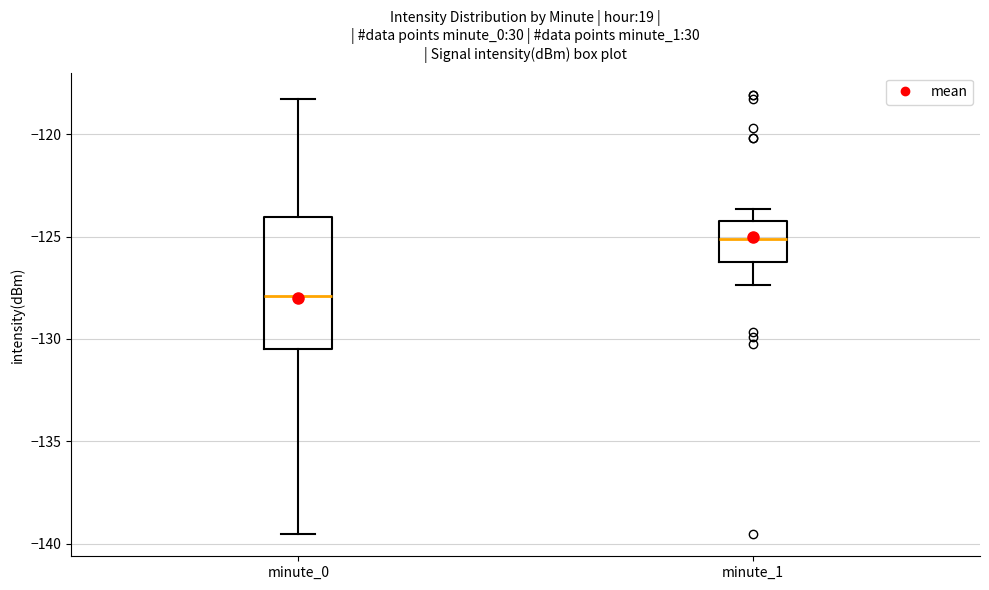

Where is the lower edge of the box for minute_1 on the y-axis? The values are not printed on the chart, so give them approximately, as read against the axis.

-126.5